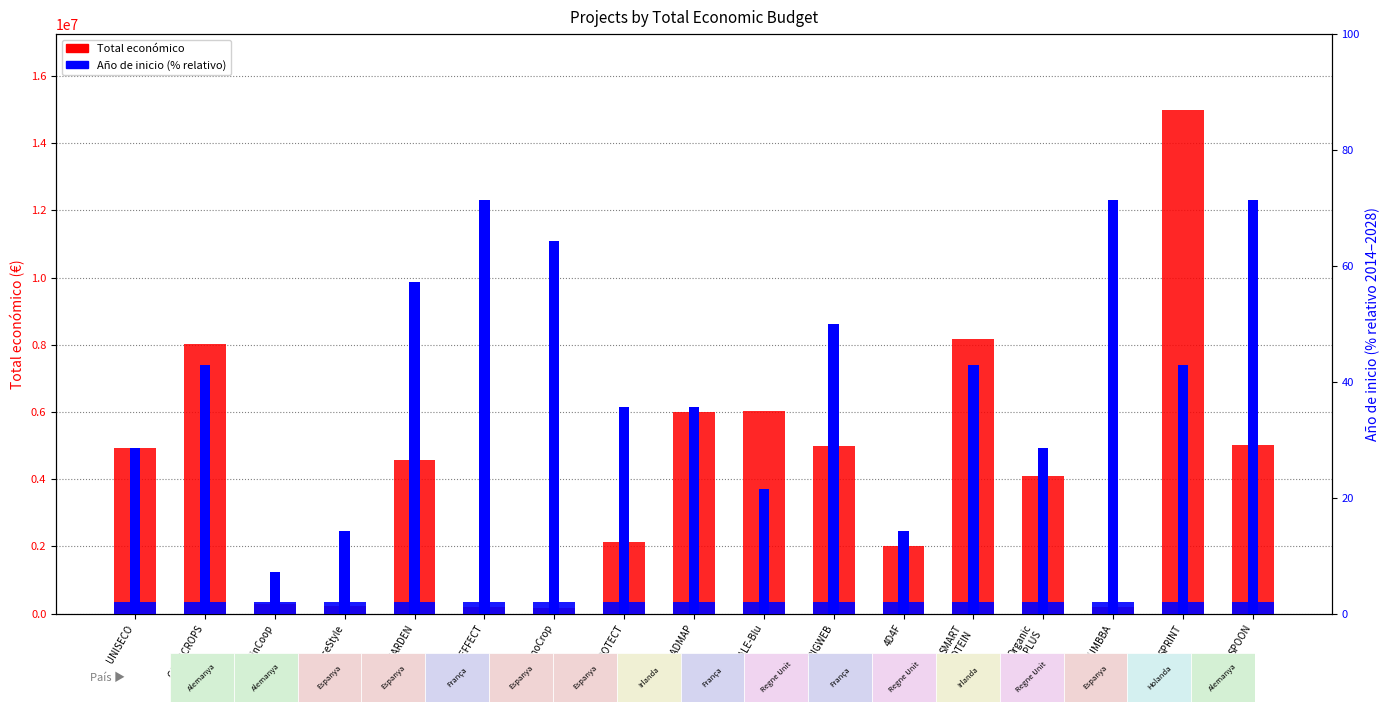

Is it true that Total económico equals 2115541 at PROTECT?

True